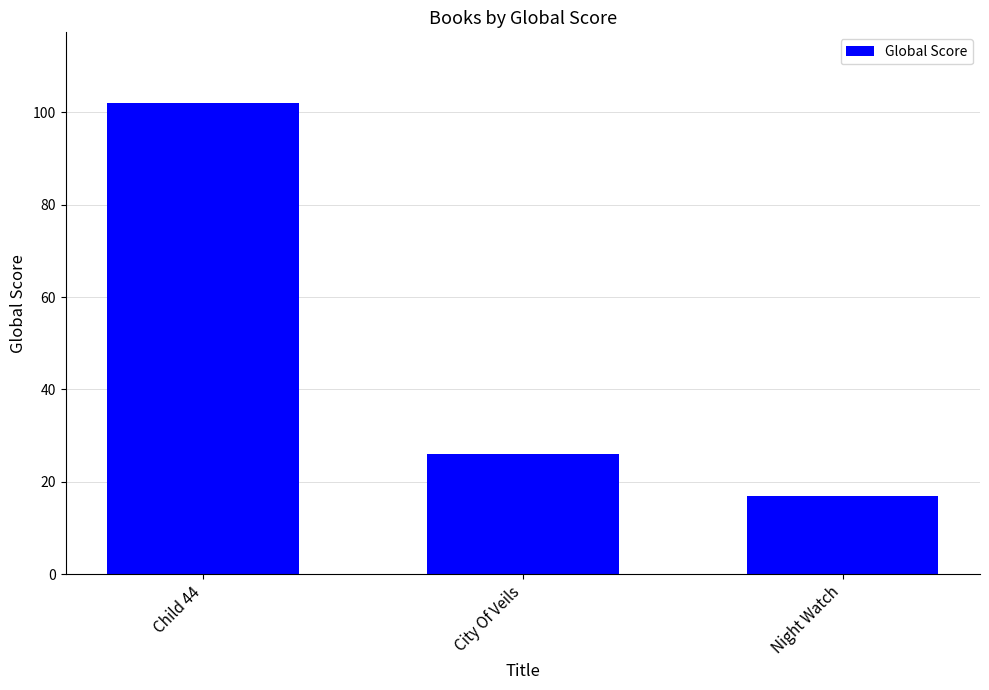

How many bars are there in total?

3